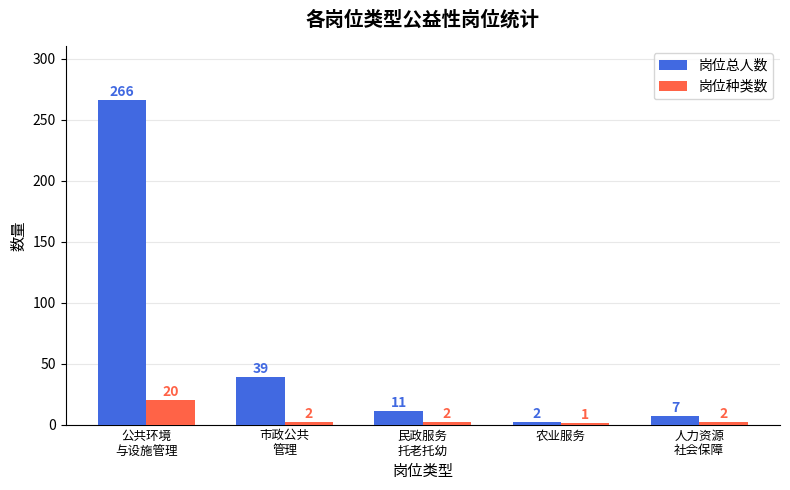

What is the label of the 3rd bar from the right?

民政服务
托老托幼